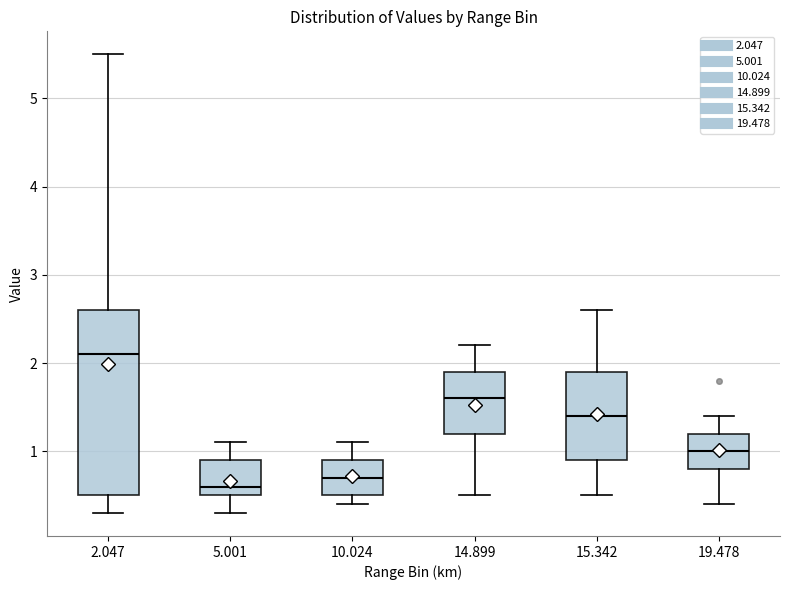

Where does the lower whisker of the box at x = 15.342 end on the y-axis? The values are not printed on the chart, so give them approximately, as read against the axis.

0.5